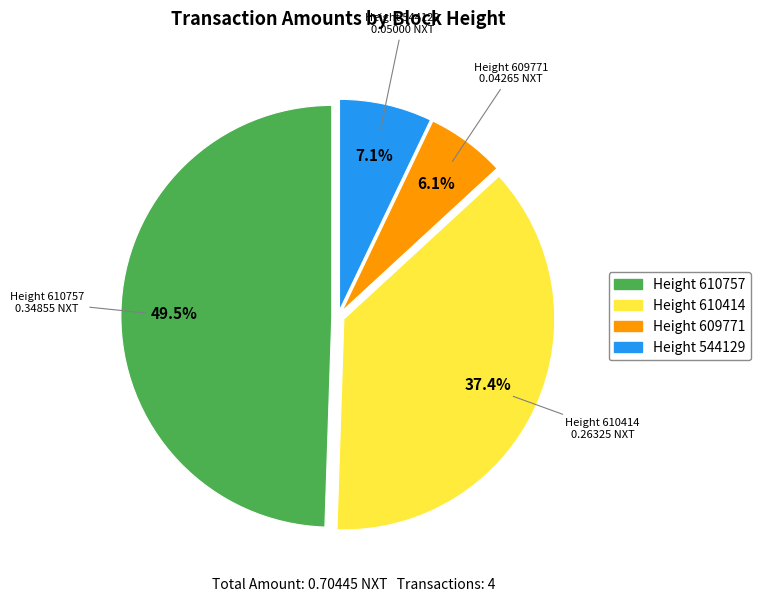

Does any single category account for the majority?

No